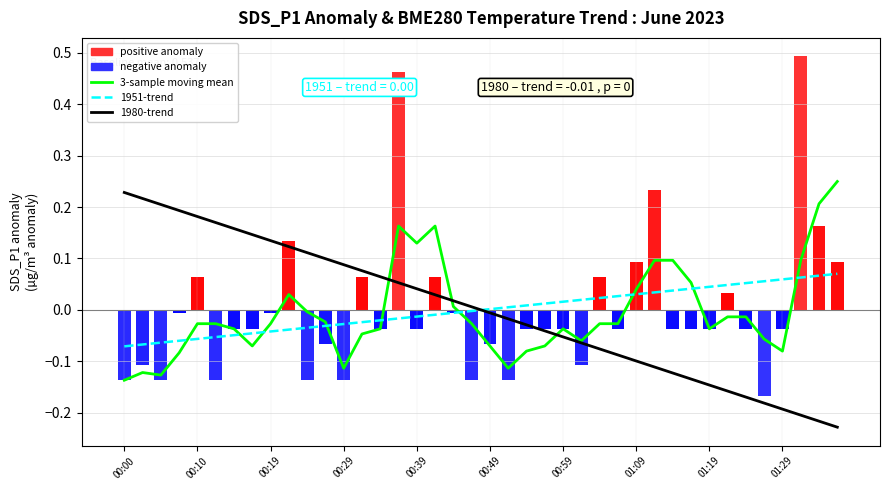

Between 25 and 38, which is larger?

38